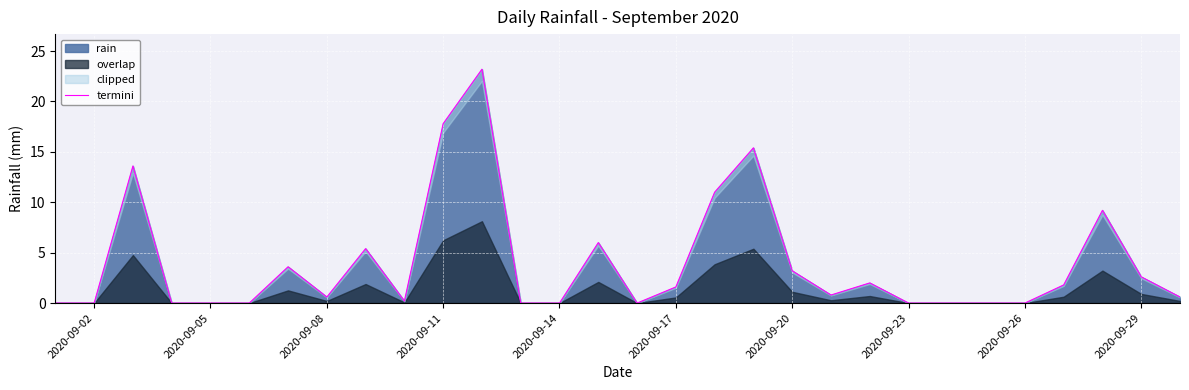

How many interior local valleys (lower than both neighbors) does the data have?

4